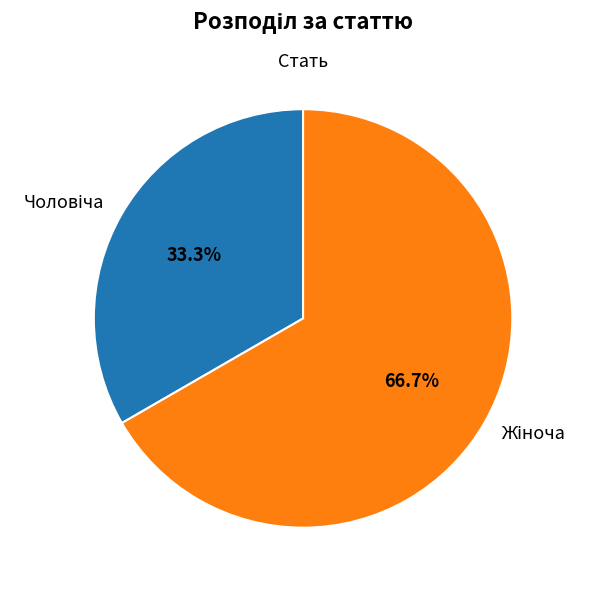

Is there a majority slice in this chart?

Yes